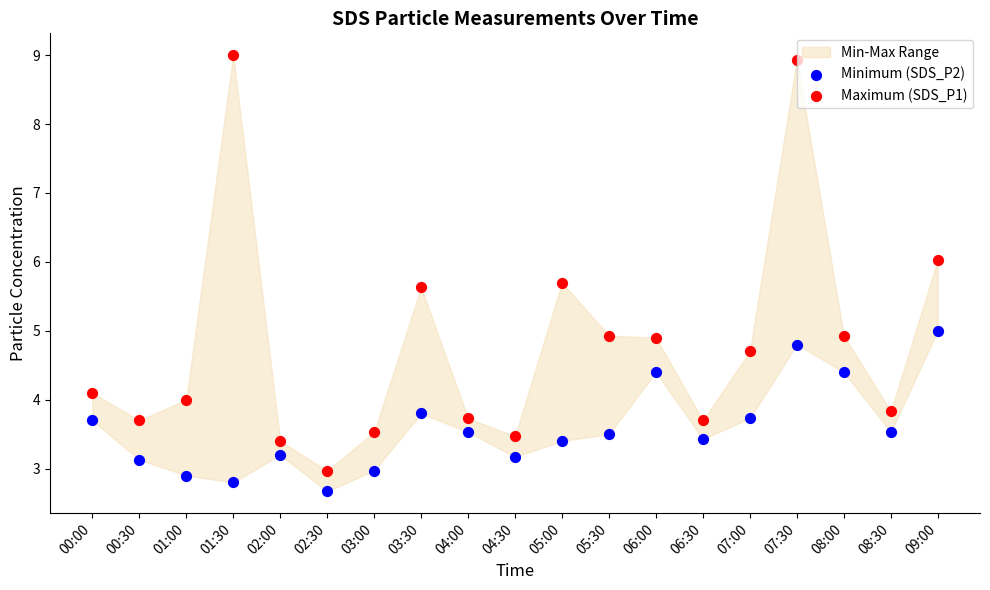

Which series has the widest spread of Y values?

Maximum (SDS_P1)